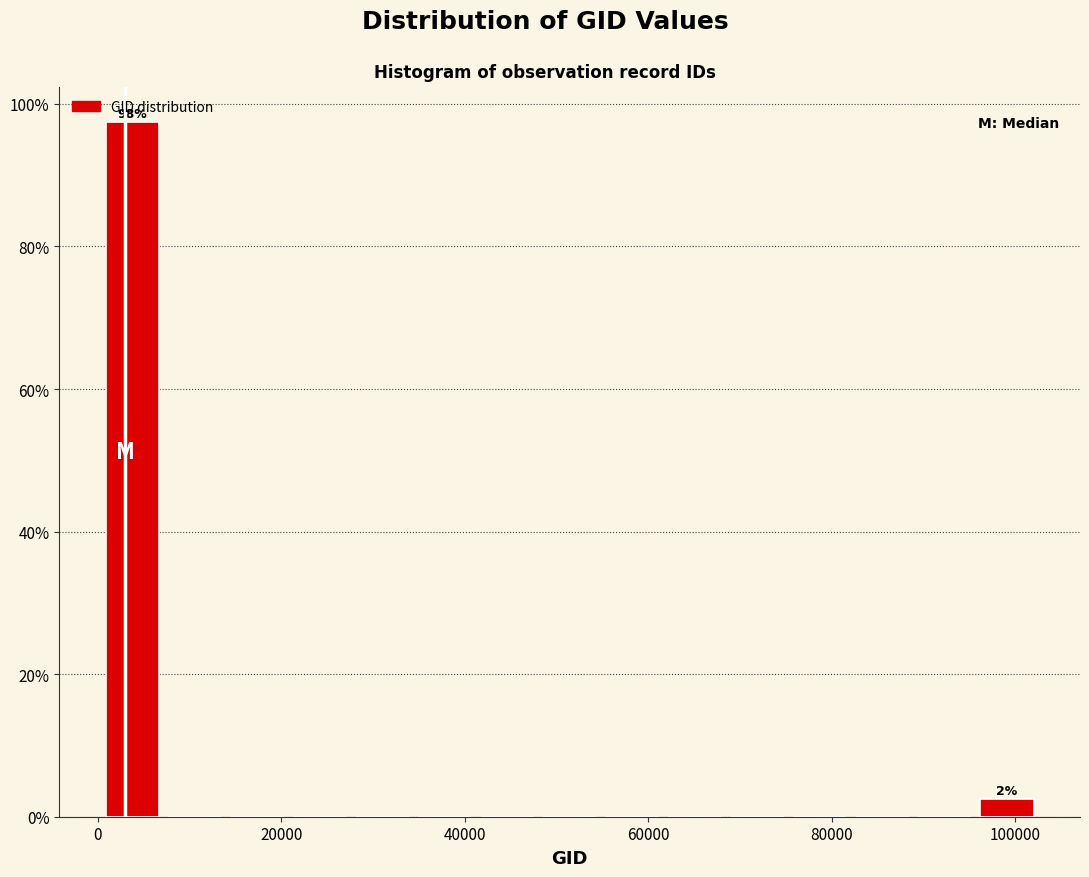

Read against the x-axis, roughly where is the centre of the tallest bar?

4000